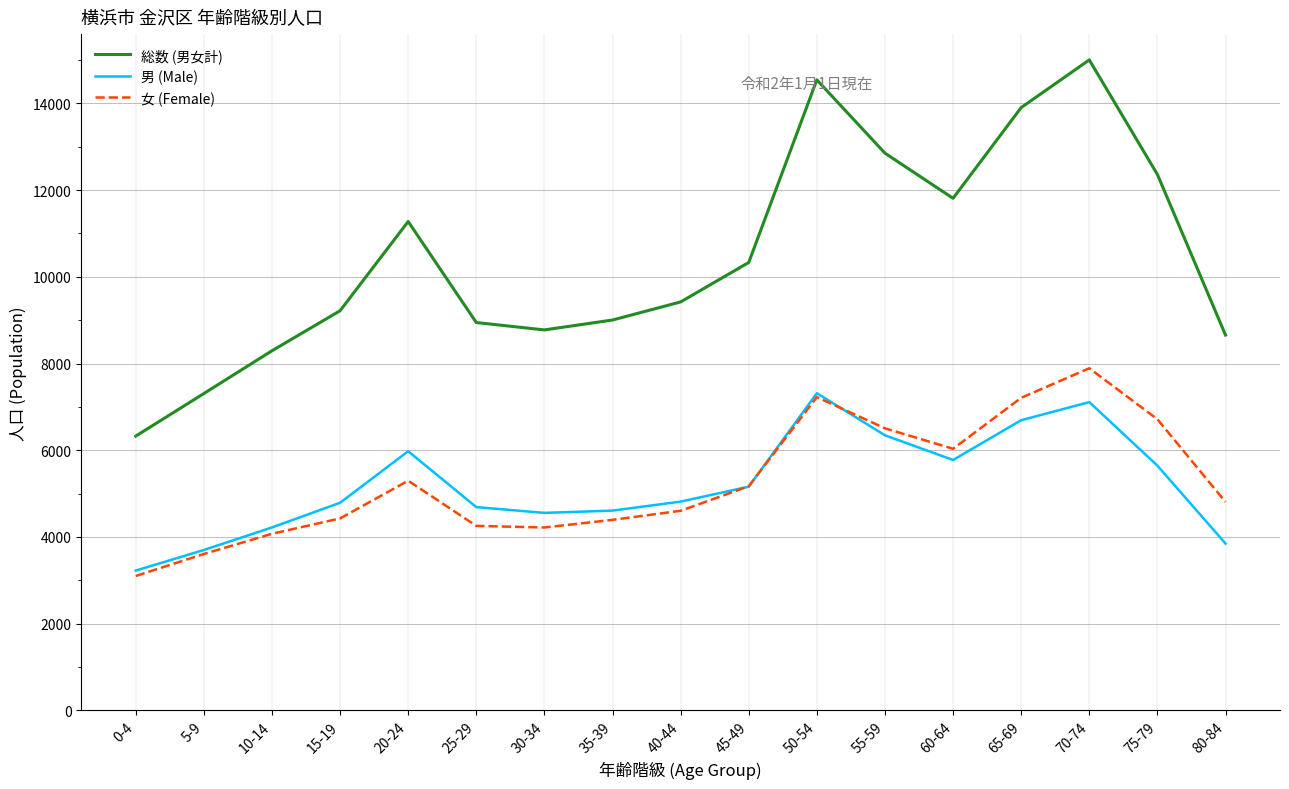

Which series has the largest total across all categories?

総数 (男女計)